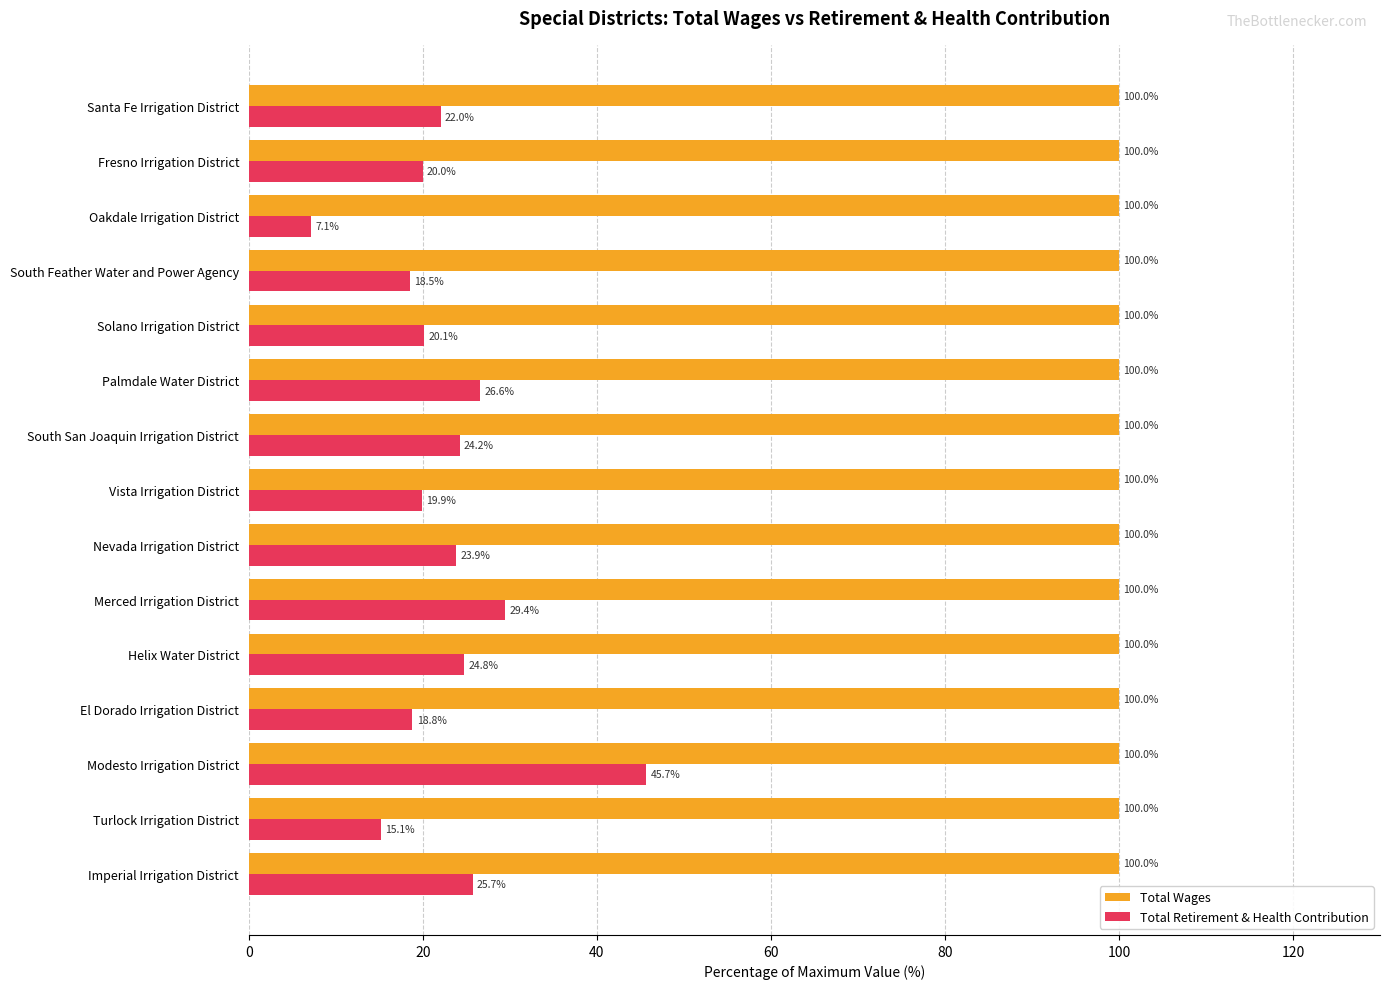

The value of Total Wages at Helix Water District is 100.0. True or false?

True